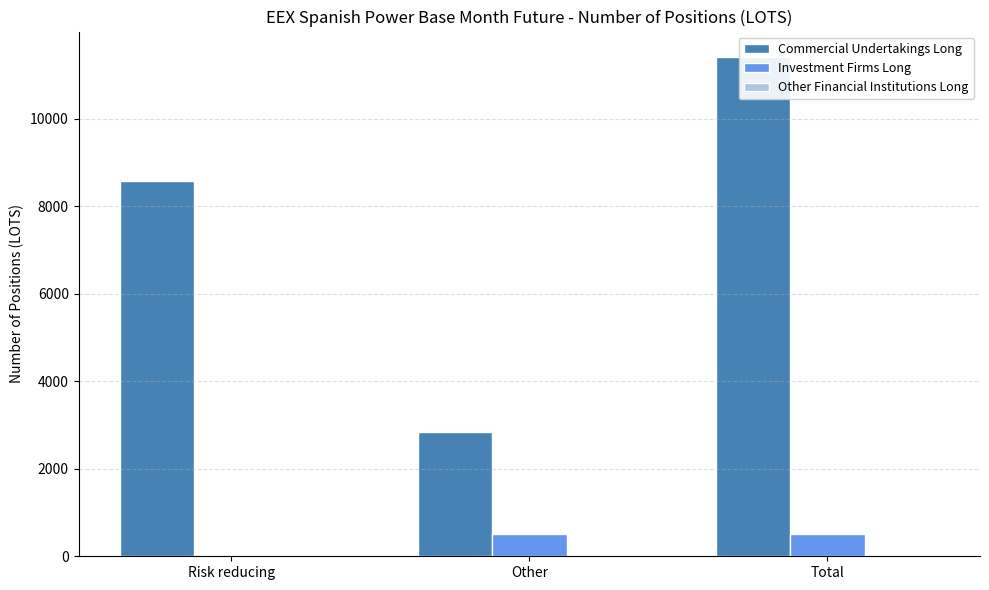

What are all the series names shown in the legend?

Commercial Undertakings Long, Investment Firms Long, Other Financial Institutions Long